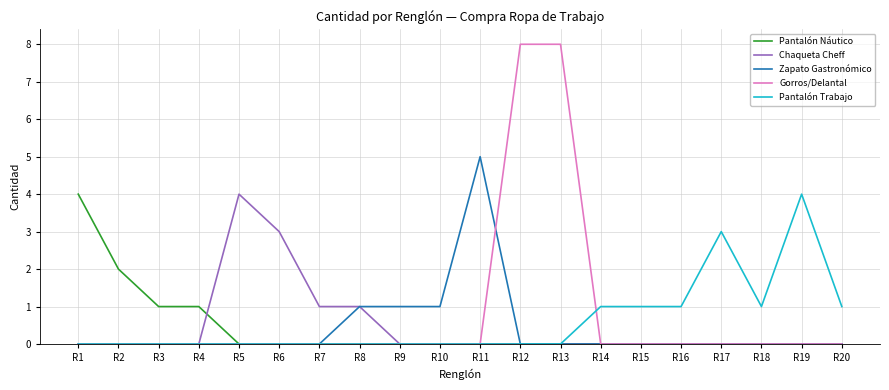

True or false: Pantalón Náutico has a value of 1 at R16.

False